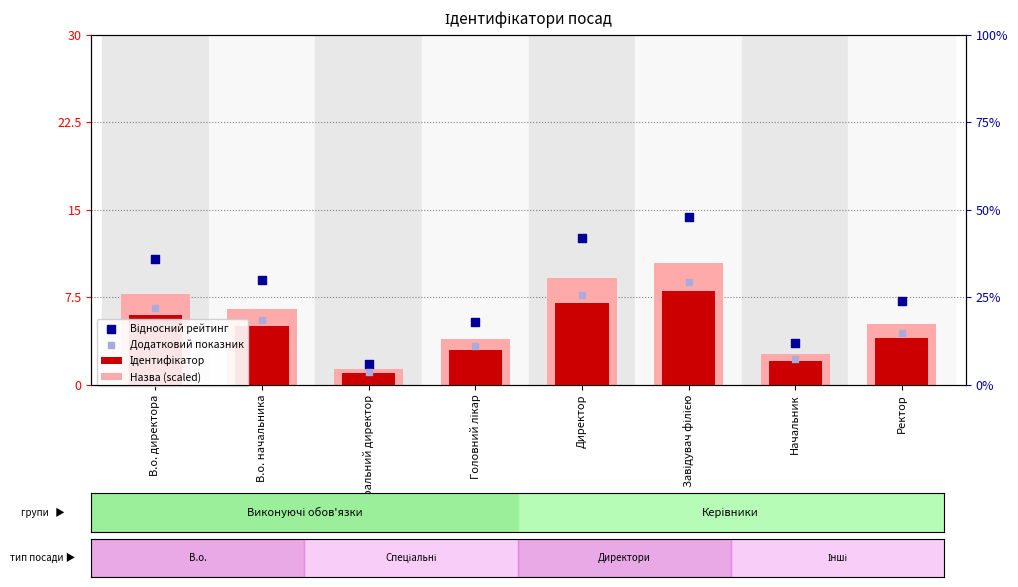

Which series reaches the minimum Y coordinate?

Ідентифікатор